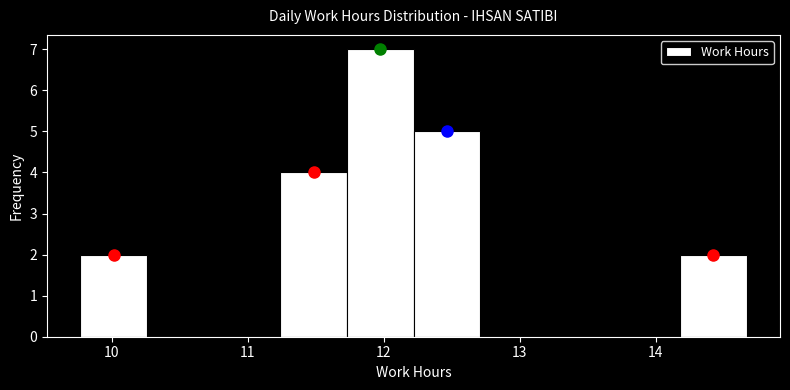

Reading left to right, transcribe this chart: for each bar, give the range it covers on the x-axis and its height. Neither the bar edges nor the heights are printed on the chart, so give them approximately, as read against the axes.

9.77 to 10.26: 2
10.26 to 10.75: 0
10.75 to 11.24: 0
11.24 to 11.73: 4
11.73 to 12.22: 7
12.22 to 12.71: 5
12.71 to 13.20: 0
13.20 to 13.69: 0
13.69 to 14.18: 0
14.18 to 14.67: 2